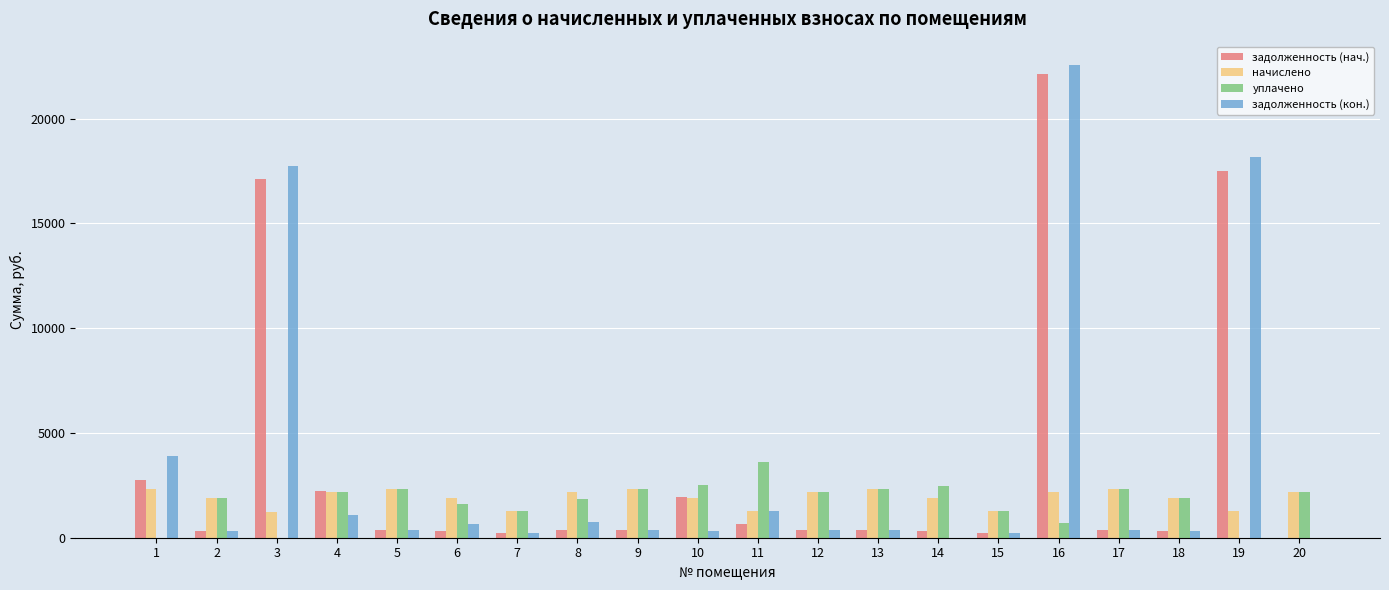

Between 2 and 19, which series saw the biggest shift?

задолженность (кон.)